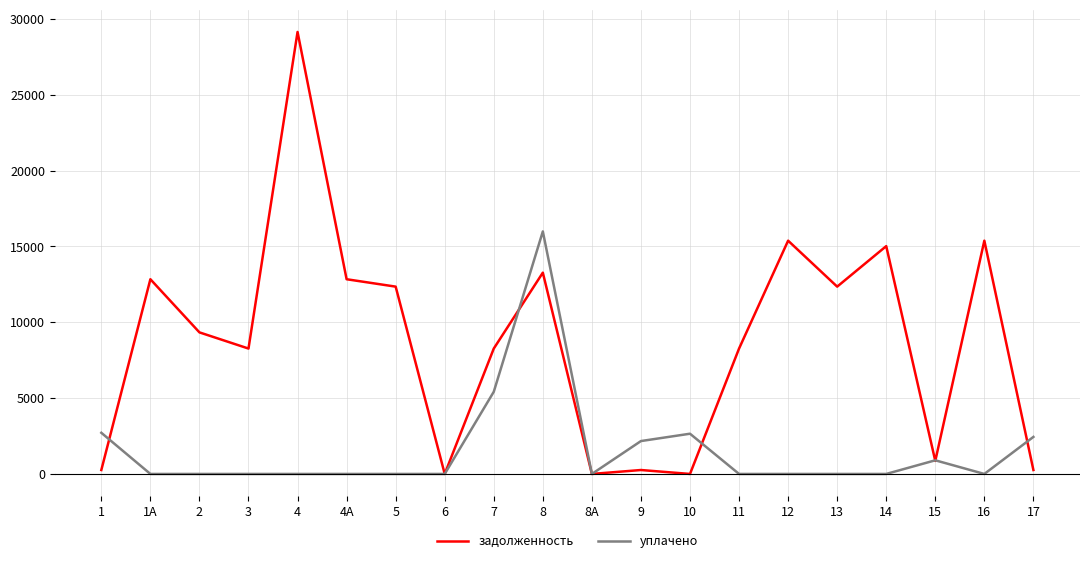

Where is задолженность nearest to the value 14573?

14